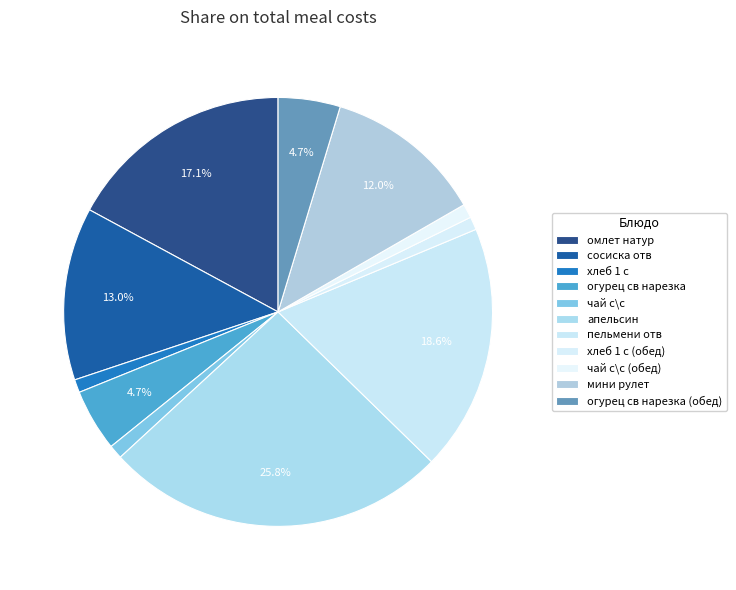

What percentage do чай с\с and омлет натур together represent?

18.2%